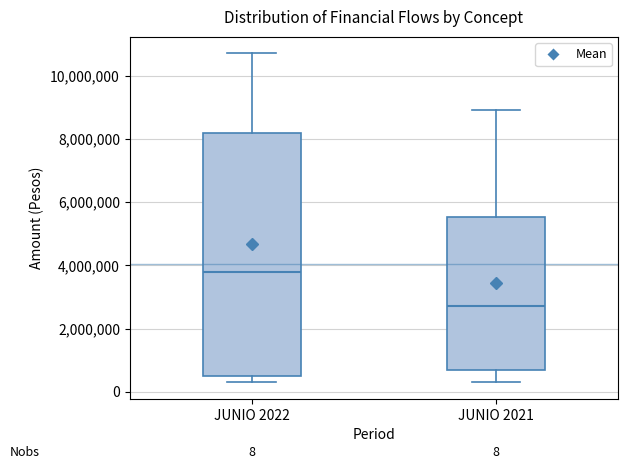

Which box's median line is the lowest?

JUNIO 2021